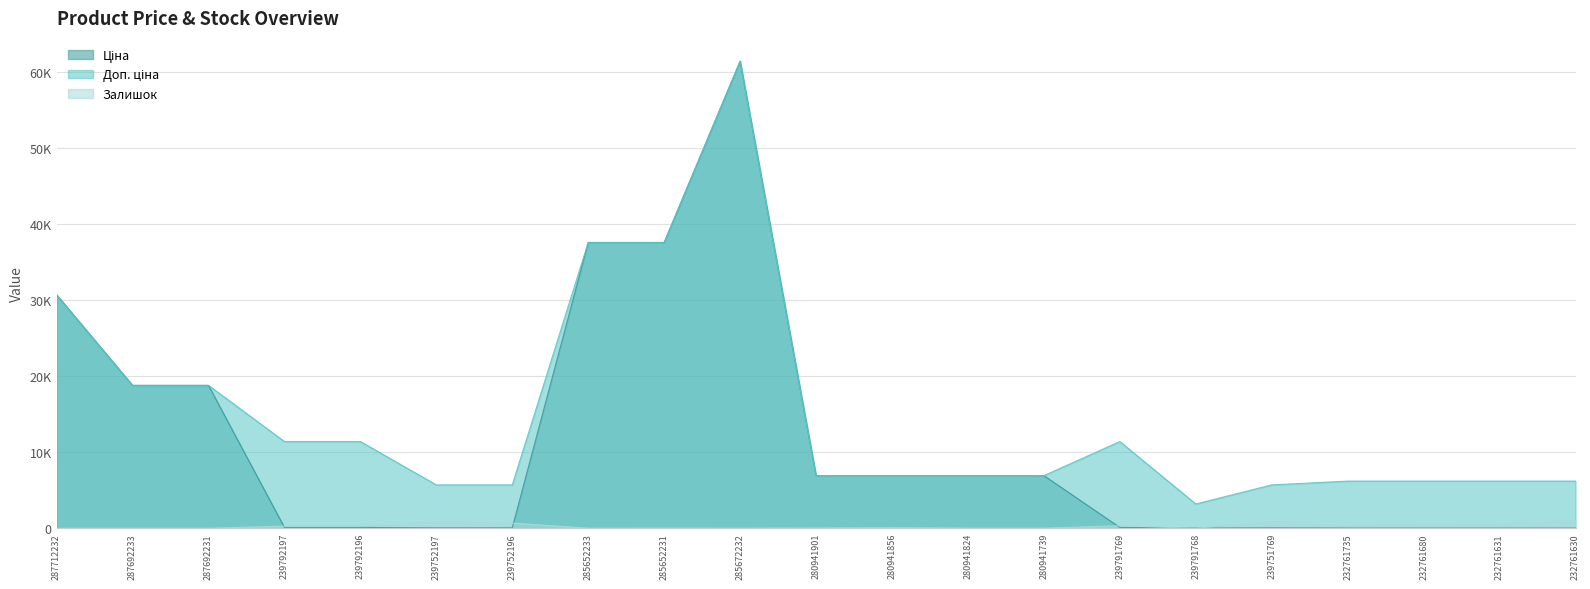

Between 285652233 and 239791768, which is larger?

285652233